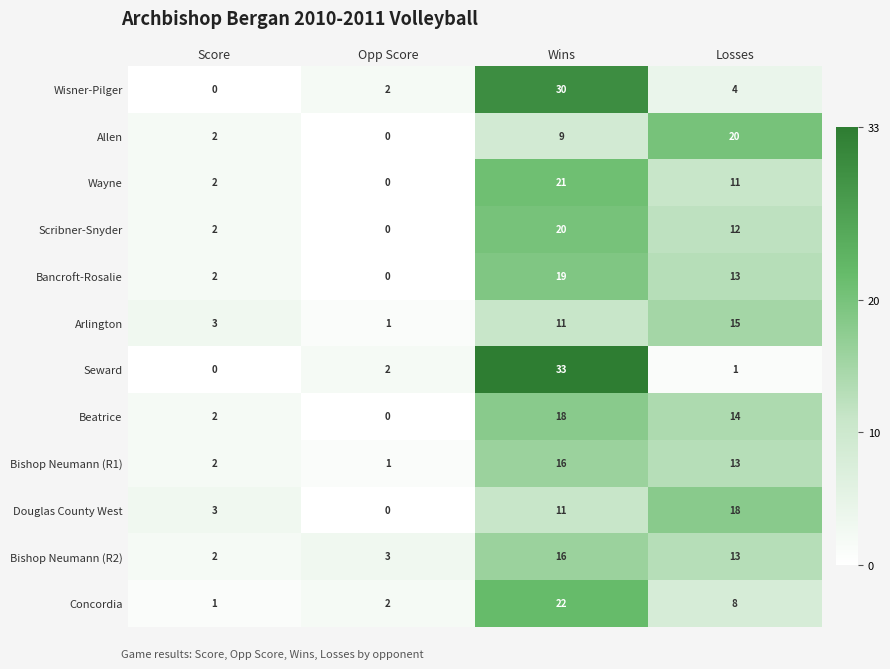

Rank the categories by Wisner-Pilger value from highest to lowest.

Wins, Losses, Opp Score, Score